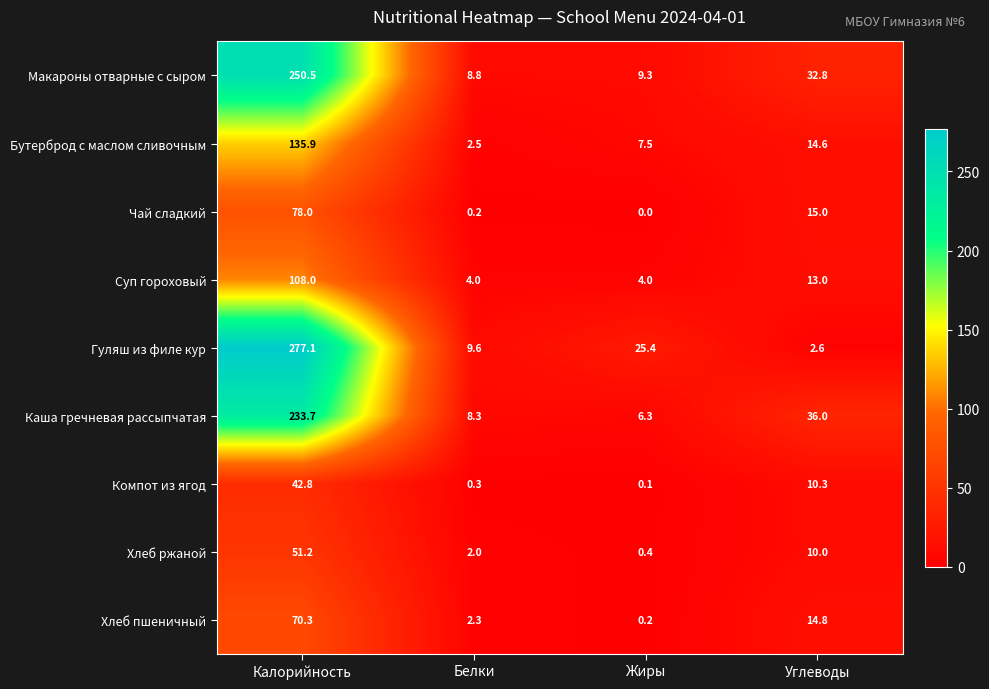

Rank the series by their maximum value, from highest to lowest.

Гуляш из филе кур, Макароны отварные с сыром, Каша гречневая рассыпчатая, Бутерброд с маслом сливочным, Суп гороховый, Чай сладкий, Хлеб пшеничный, Хлеб ржаной, Компот из ягод